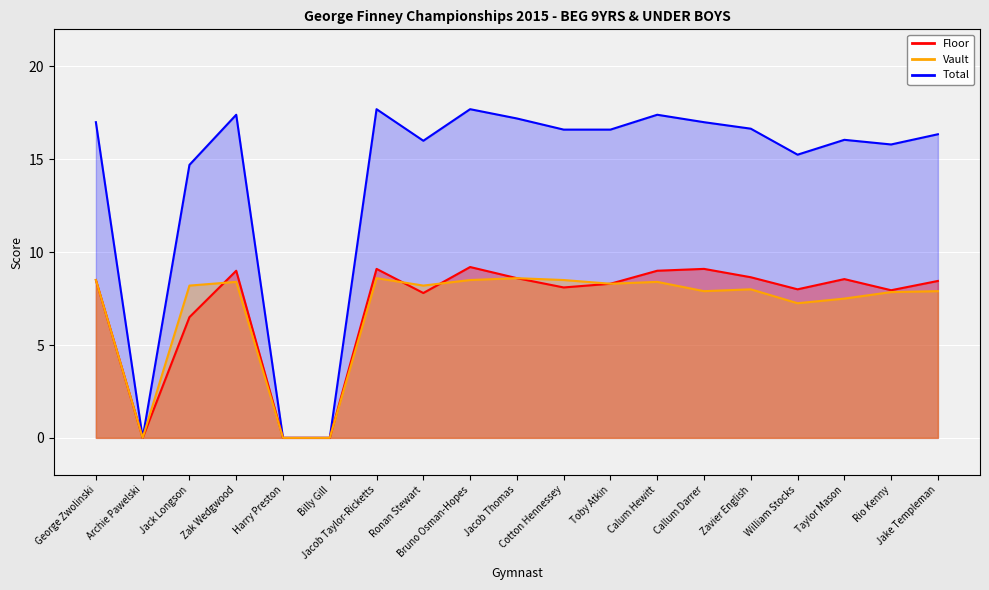

In Vault, how many points are lower than both neighbors (excluding endpoints)?

5